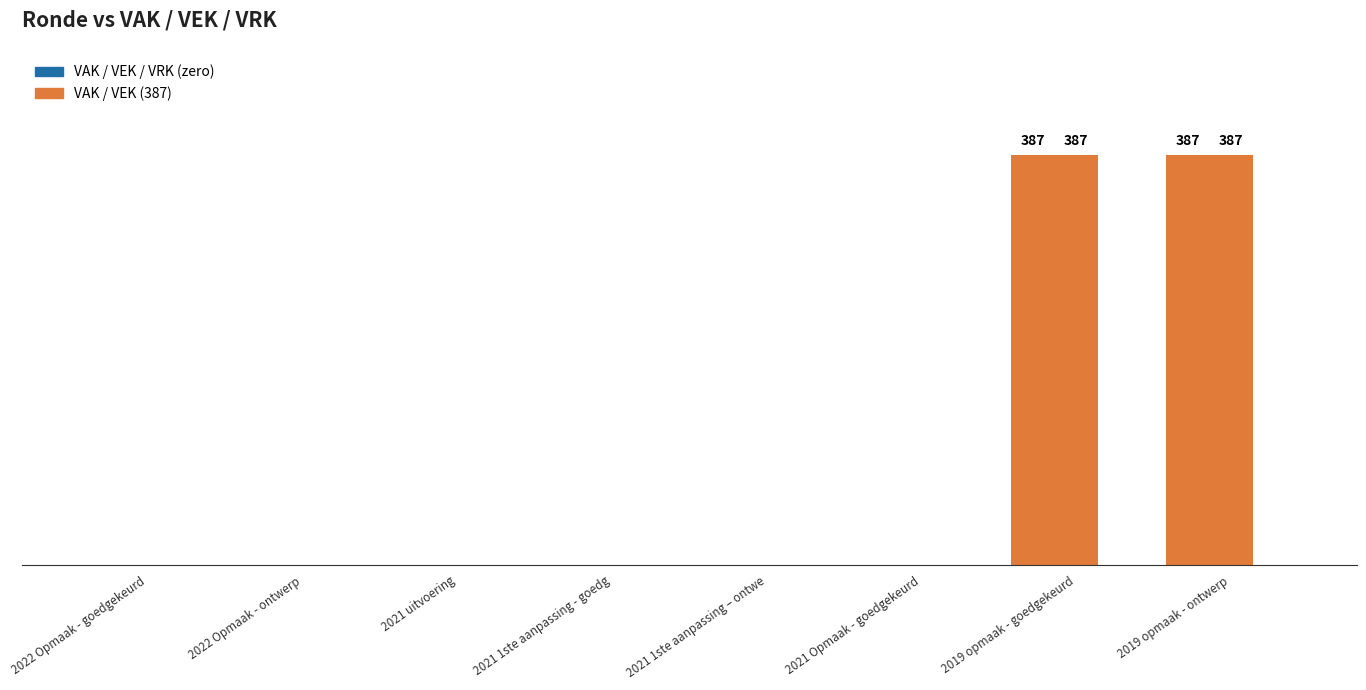

Are the bars horizontal?

No